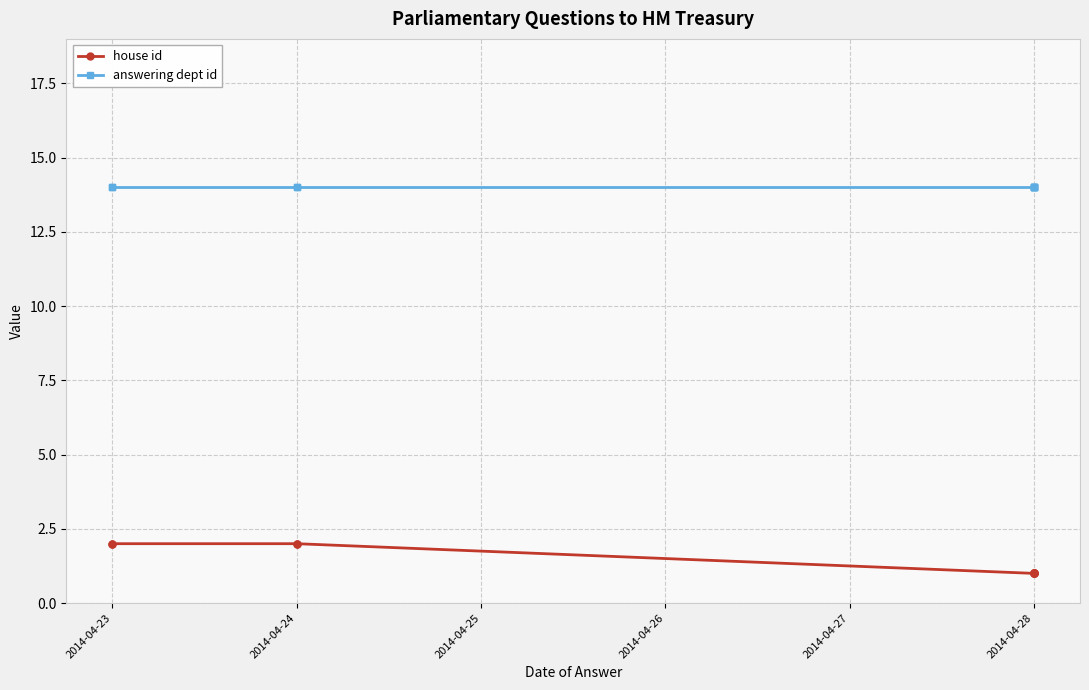

List the series in order of their overall mean, lowest first.

house id, answering dept id